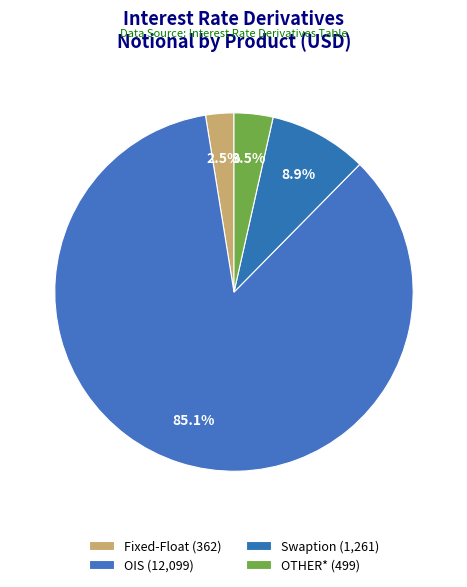

How many slices are in this pie chart?

4